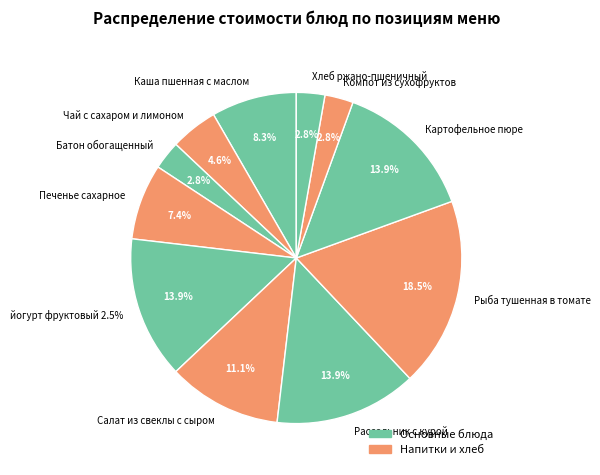

How many segments does this pie chart have?

11